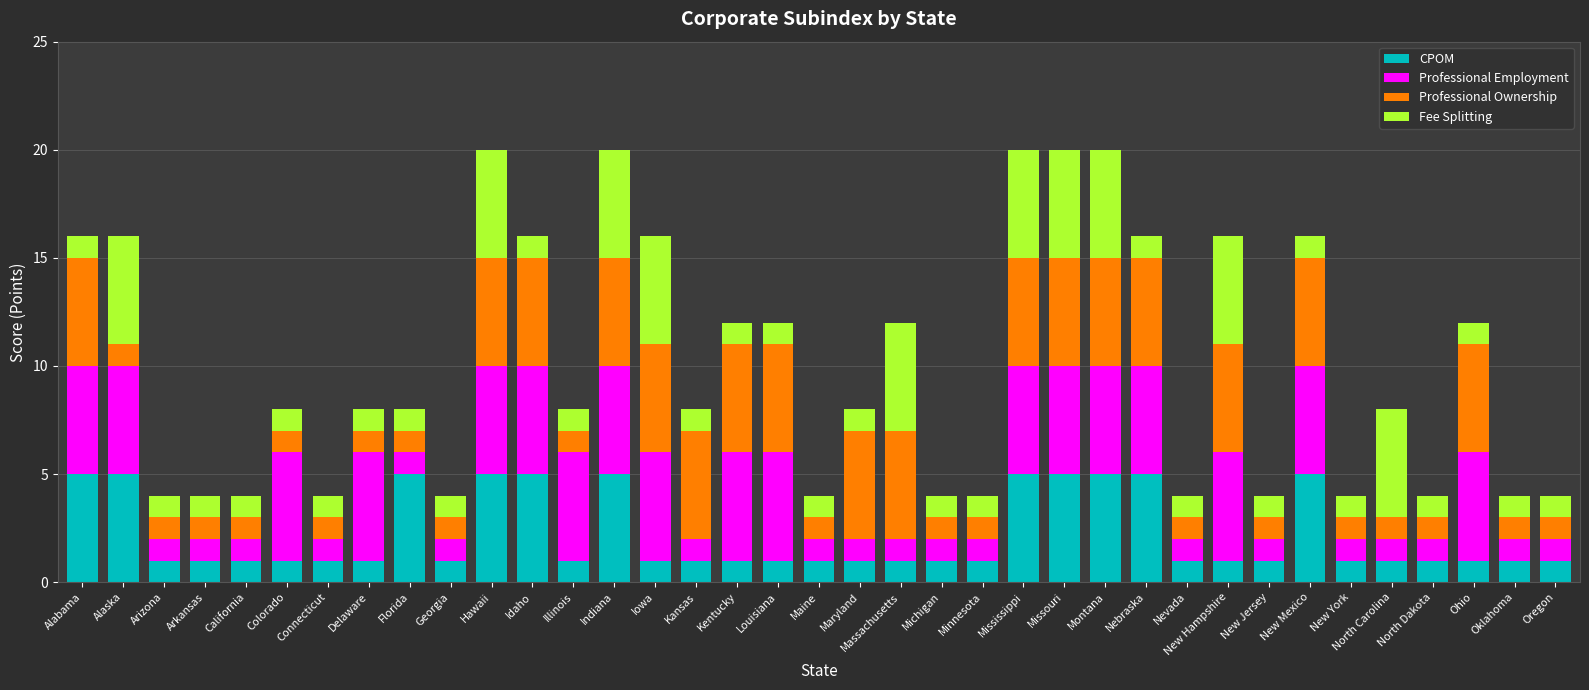

Is it true that CPOM equals 5 at Mississippi?

True